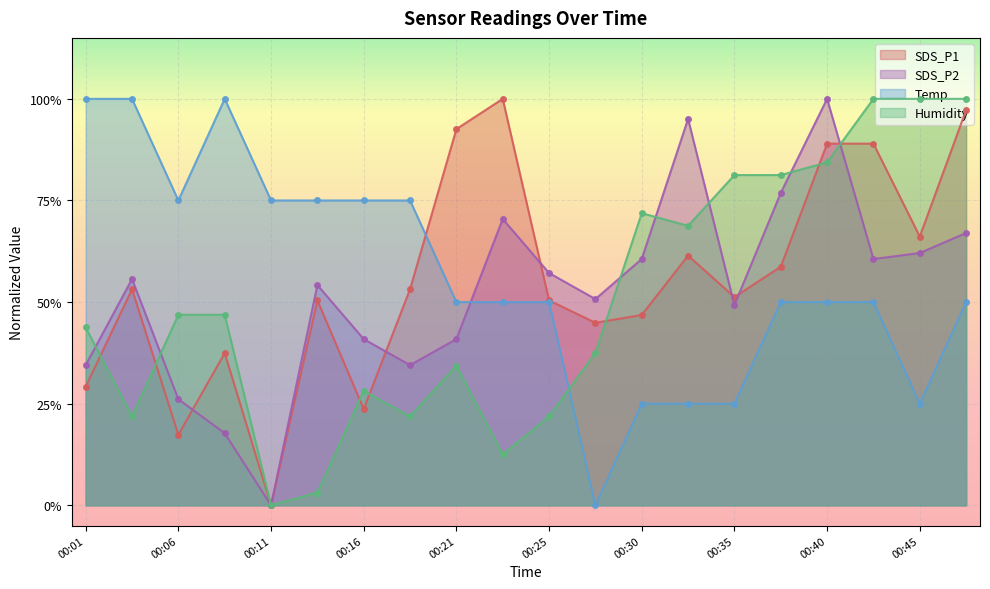

Which series has the largest total across all categories?

Temp